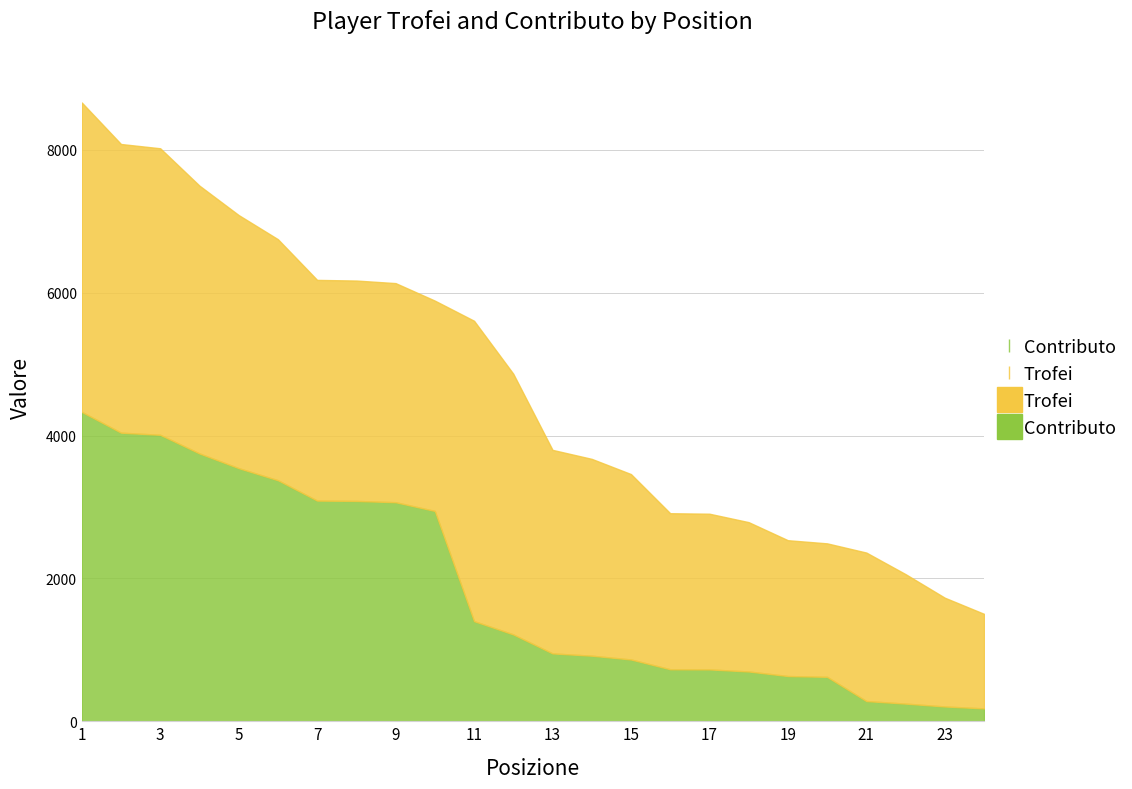

At which label is Trofei closest to 5084?

12